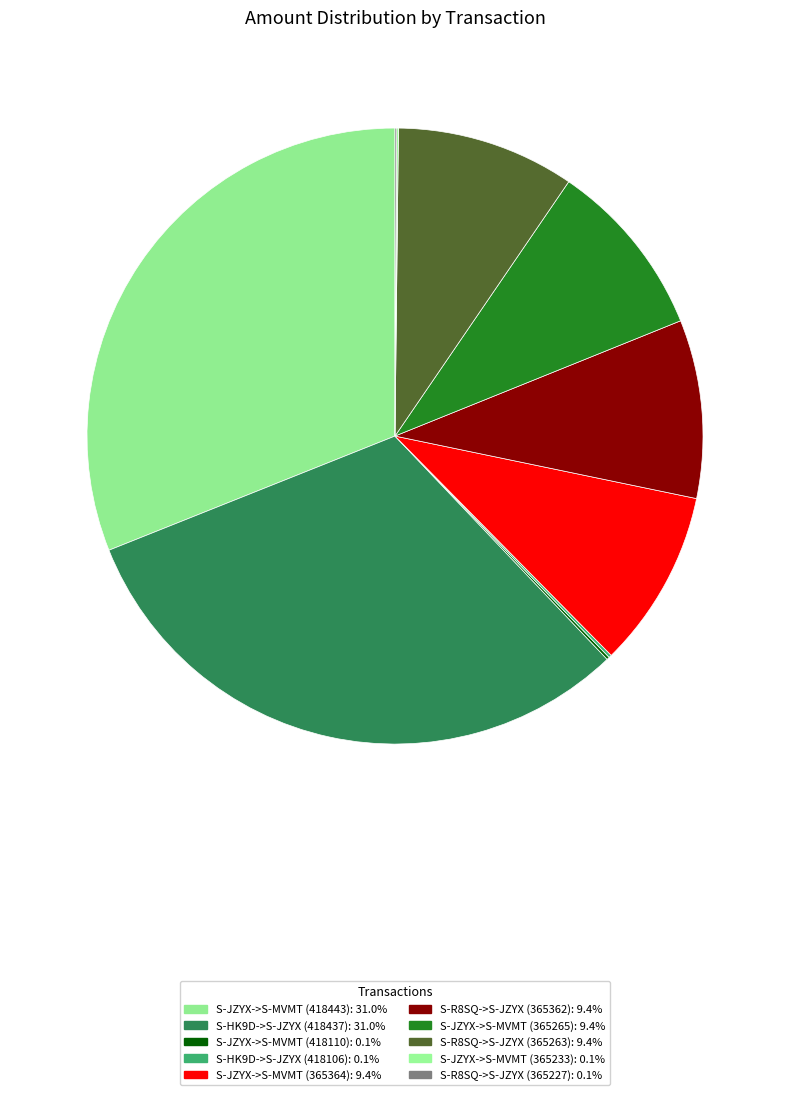

Is the sum of S-HK9D->S-JZYX (418437) and S-JZYX->S-MVMT (418110) greater than half?

No